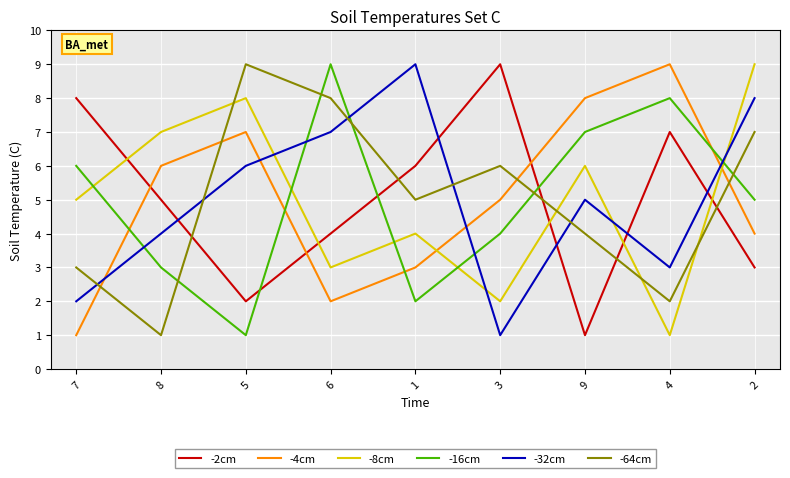

True or false: -32cm has a value of 2 at 7.

True